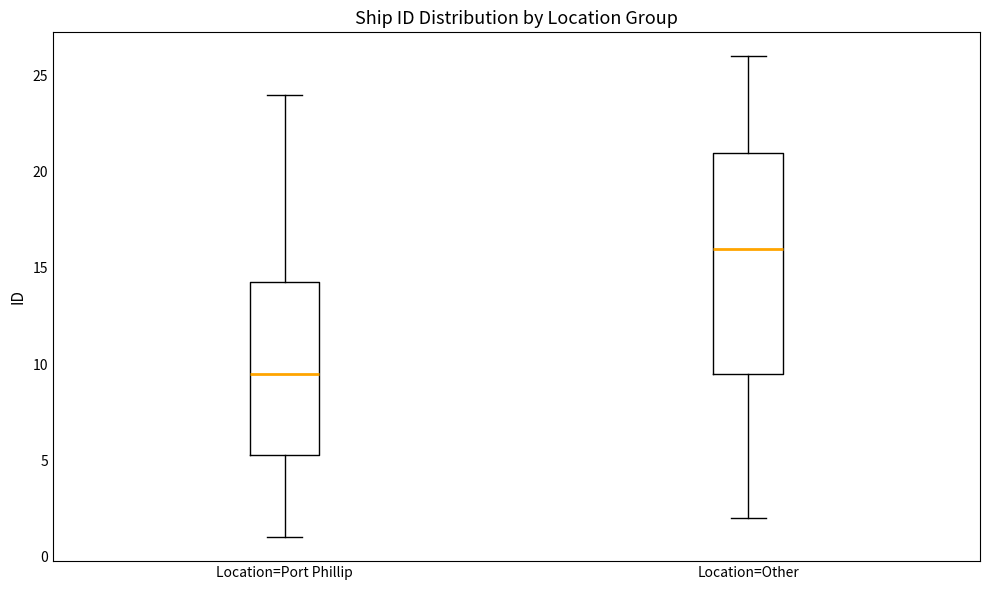

Where does the upper whisker of the box for Location=Port Phillip end on the y-axis? The values are not printed on the chart, so give them approximately, as read against the axis.

24.0